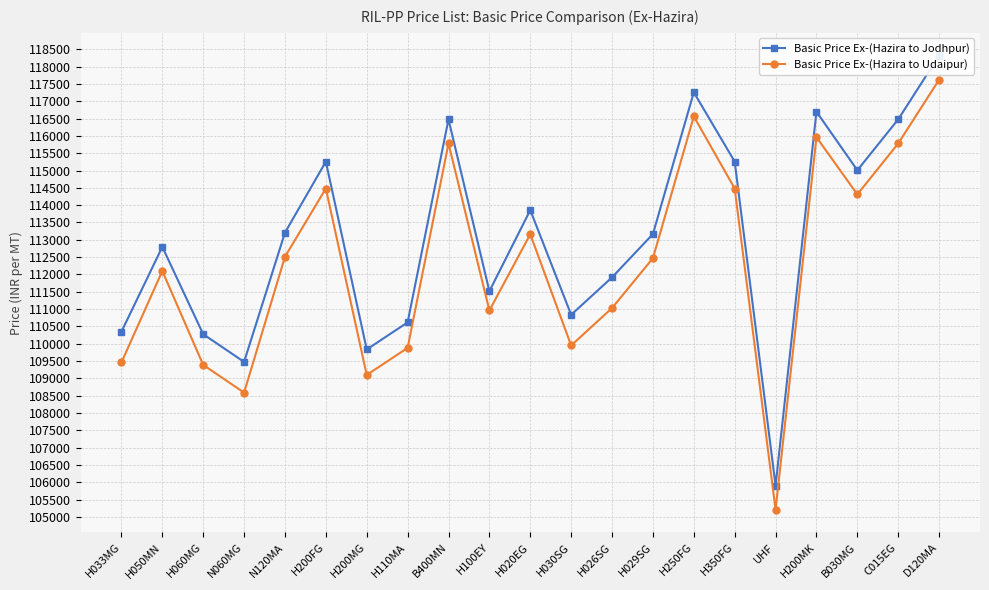

True or false: Basic Price Ex-(Hazira to Jodhpur) has a value of 33020 at H026SG.

False